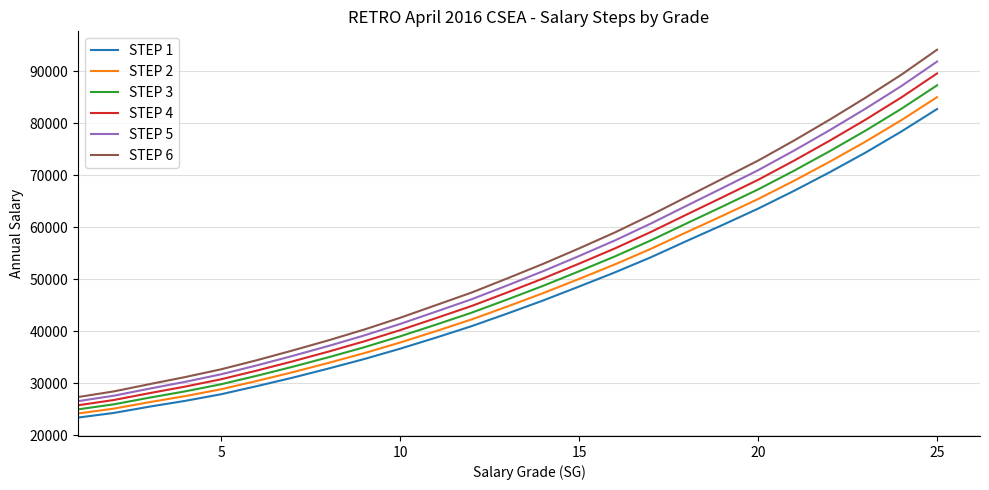

True or false: STEP 3 and STEP 1 cross at least once.

False